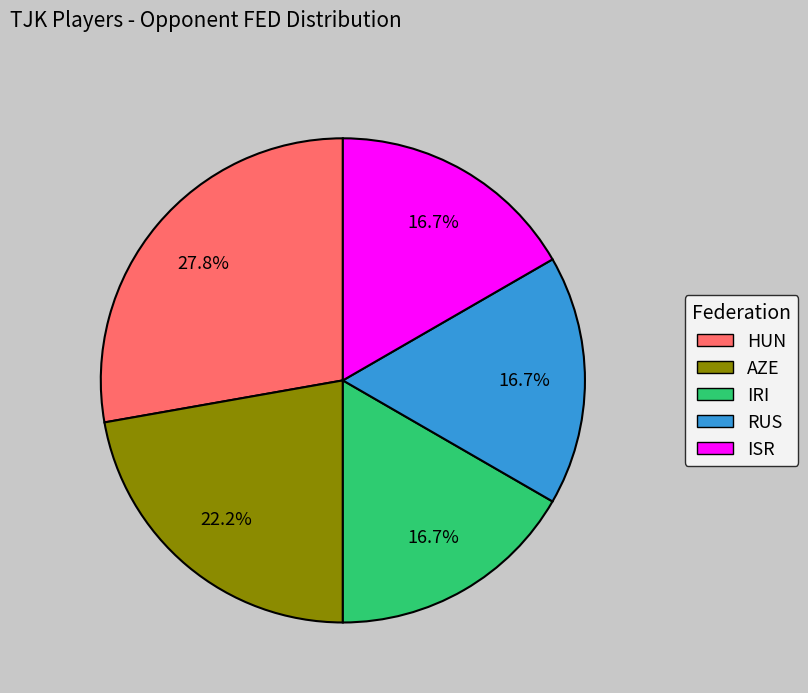

To the nearest percent, what is the difference between the ISR and HUN slice percentages?

11%